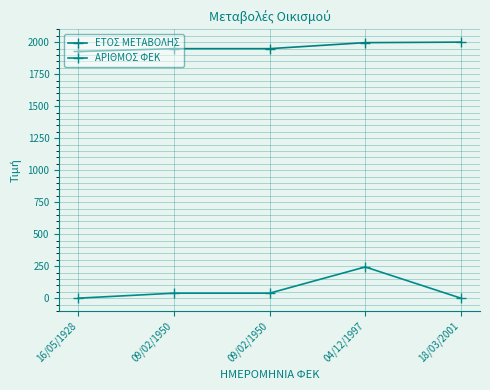

Rank the series at 09/02/1950 from lowest to highest value.

ΑΡΙΘΜΟΣ ΦΕΚ, ΕΤΟΣ ΜΕΤΑΒΟΛΗΣ